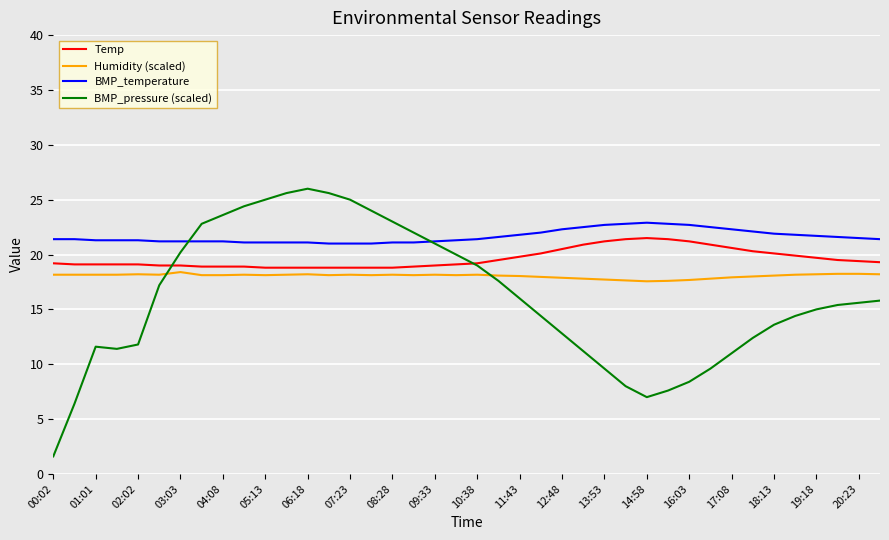

Rank the series by their average value, from highest to lowest.

BMP_temperature, Temp, Humidity (scaled), BMP_pressure (scaled)